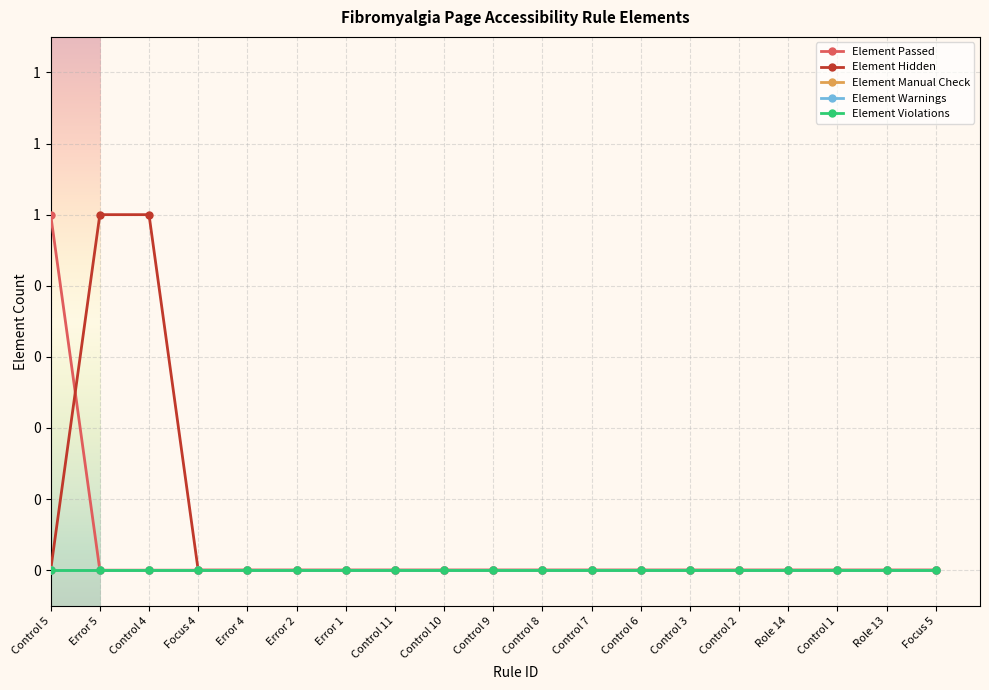

What is the sum of all Element Hidden values?

2